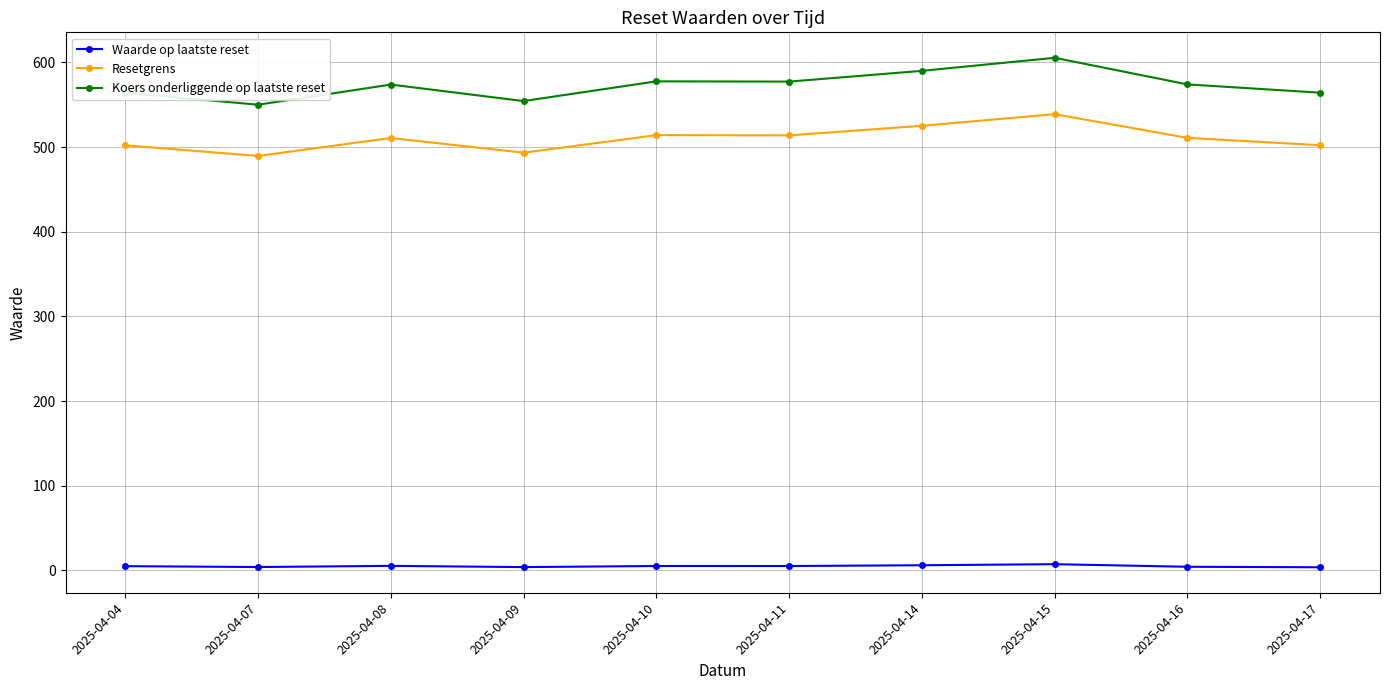

True or false: Koers onderliggende op laatste reset and Waarde op laatste reset cross at least once.

False